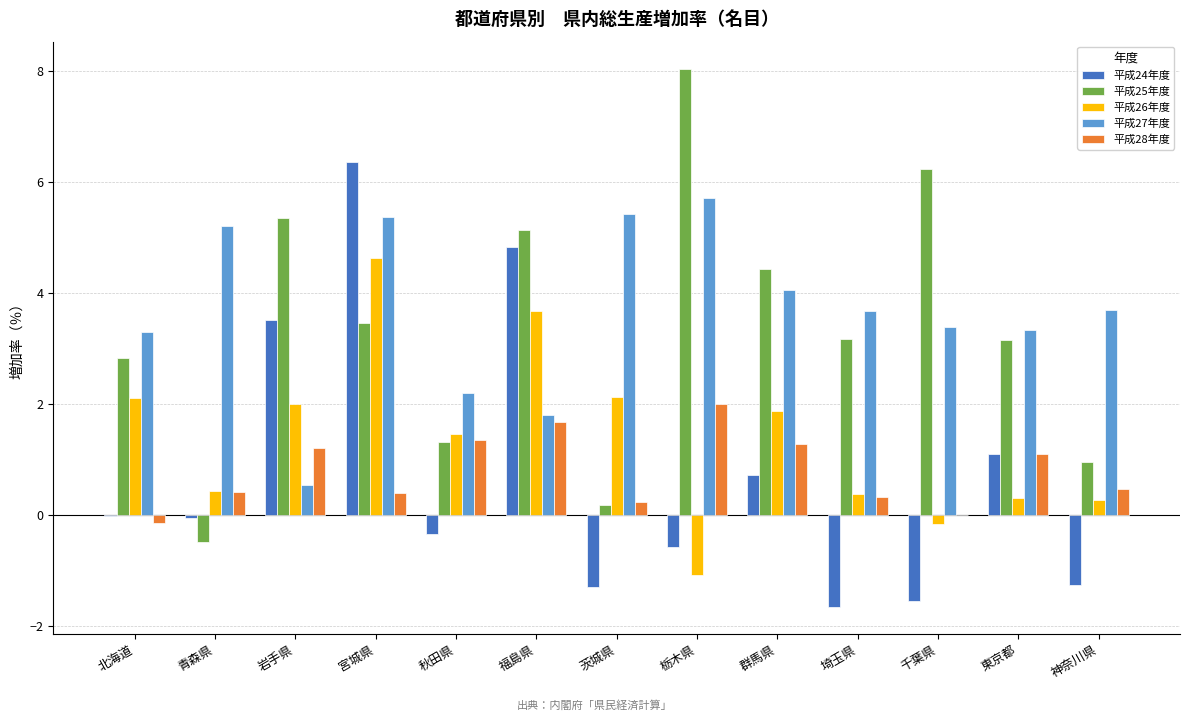

The value of 平成27年度 at 茨城県 is 5.4. True or false?

True